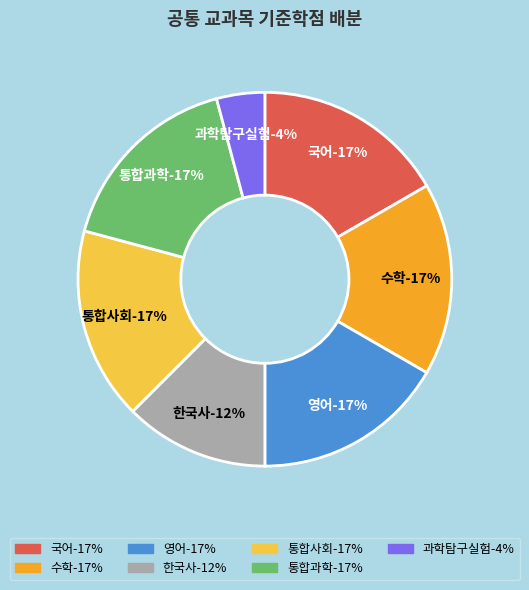

What percentage do 통합사회 and 통합과학 together represent?

33.3%